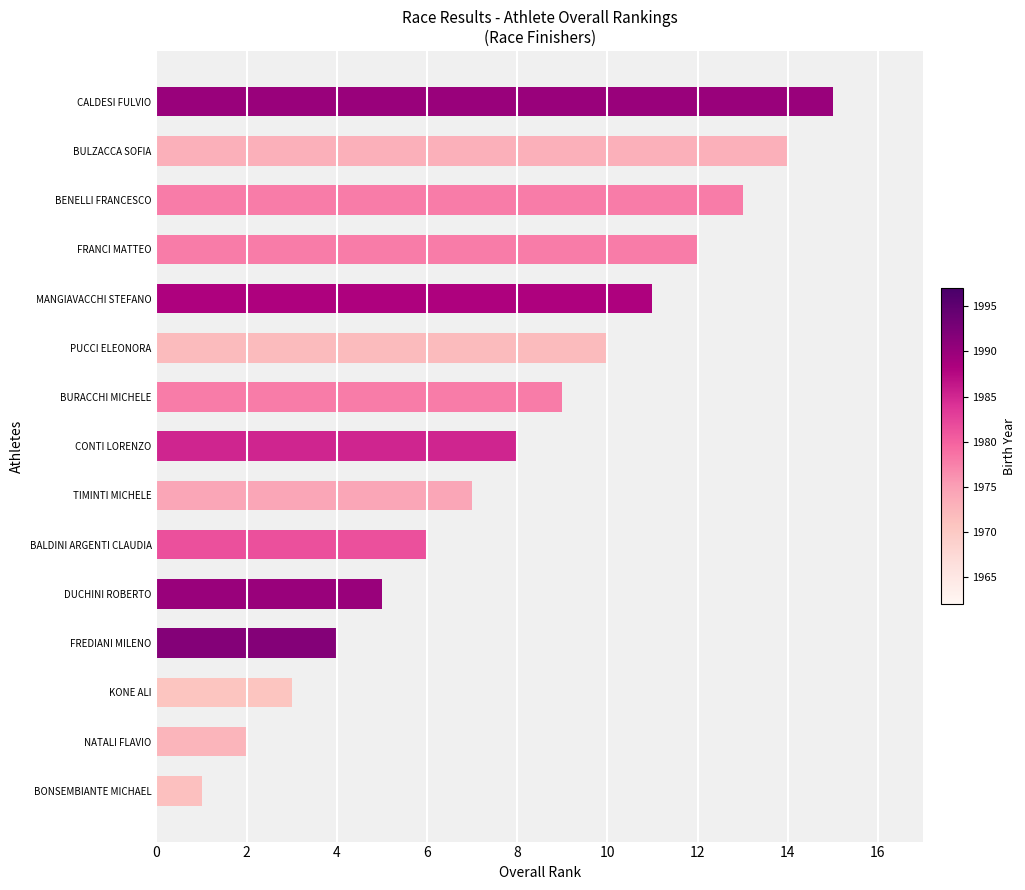

What is the ratio of the value at CALDESI FULVIO to the value at BALDINI ARGENTI CLAUDIA?

2.5